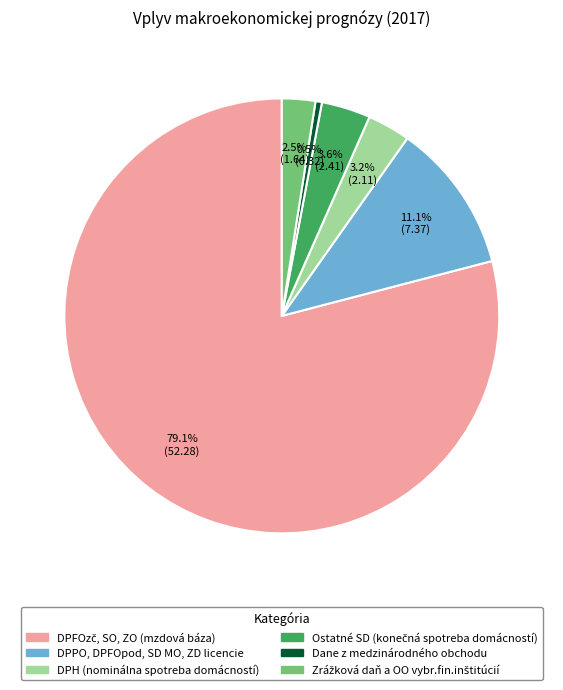

Which slice is the smallest?

Dane z medzinárodného obchodu